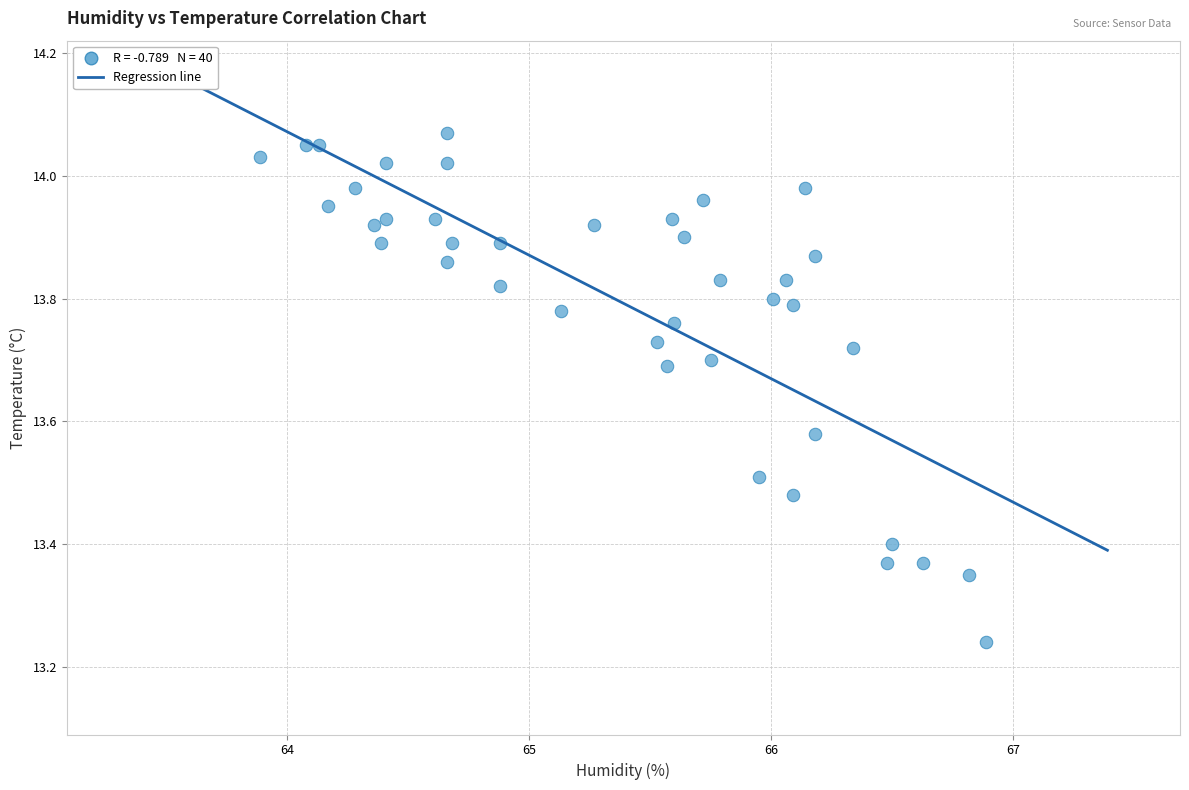

What is the range of X values (max minus min)?

3.0